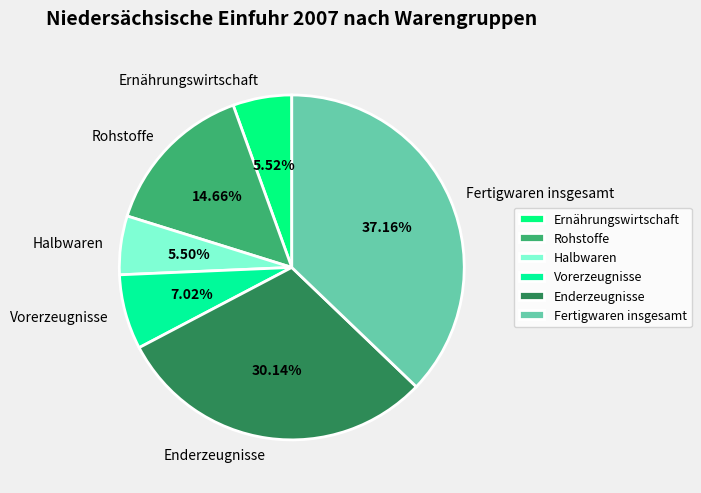

To the nearest percent, what percentage of the pie is Ernährungswirtschaft?

6%